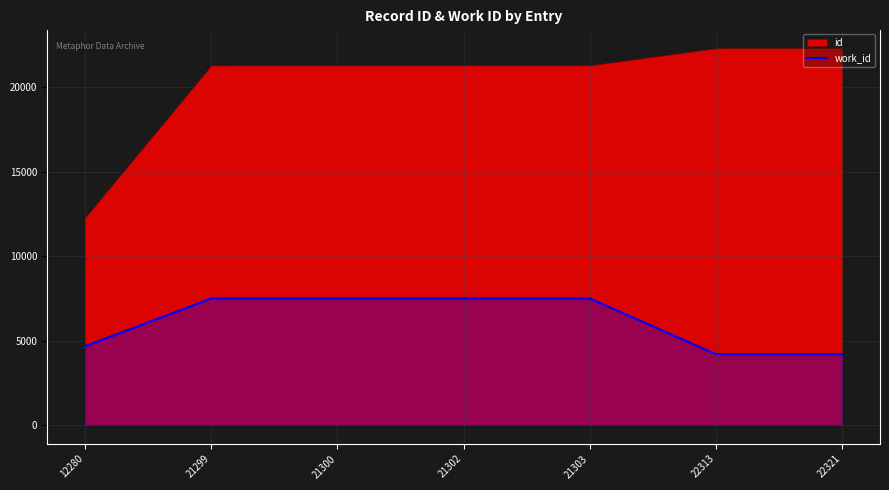

The value of work_id at 22321 is 5454. True or false?

False